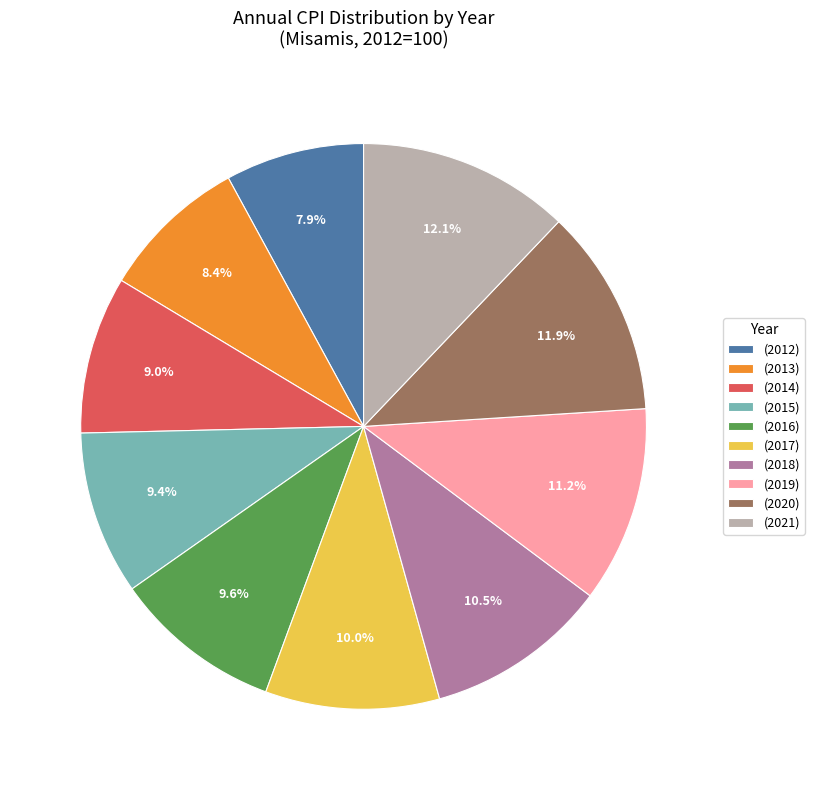

What is the ratio of the value at (2015) to the value at (2013)?

1.1